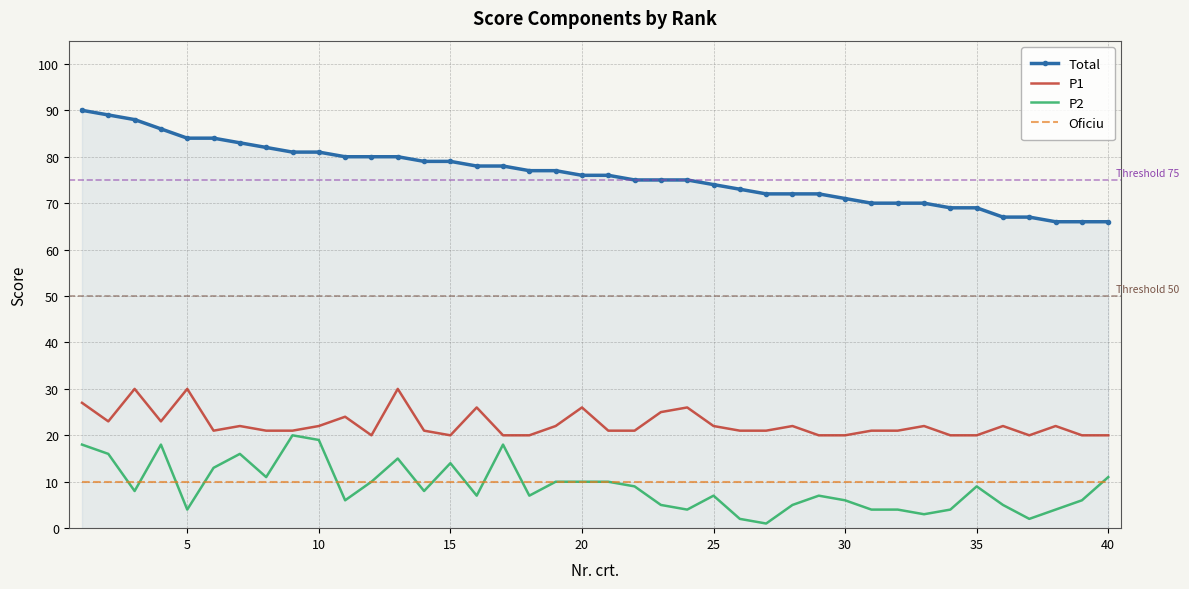

Which series has the widest spread of values?

Total